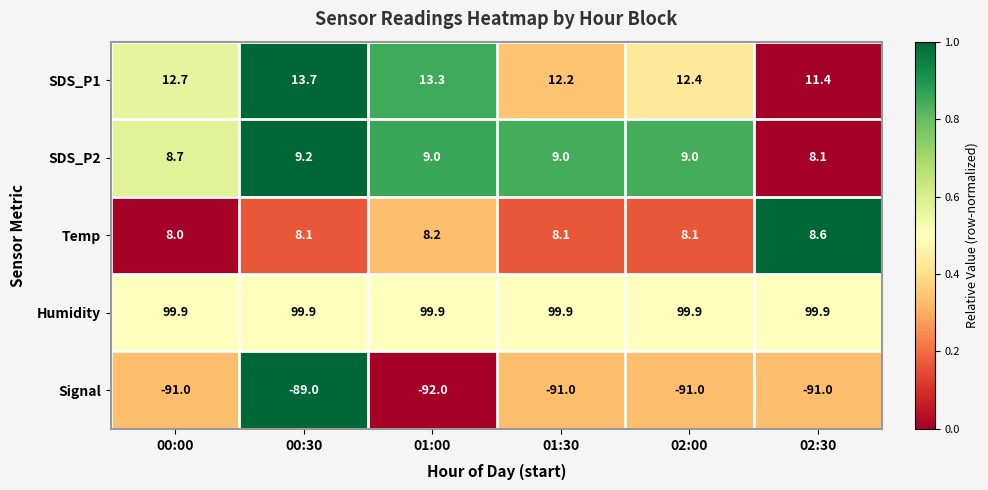

What is the maximum value shown in the chart?

99.9